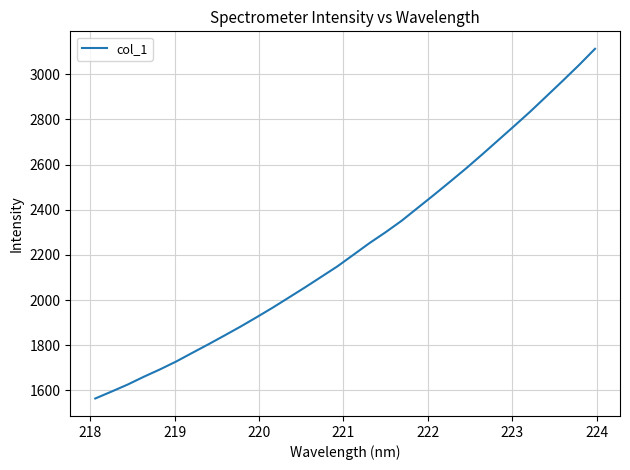

True or false: there are more than 0 points higher than both neighbors.

False